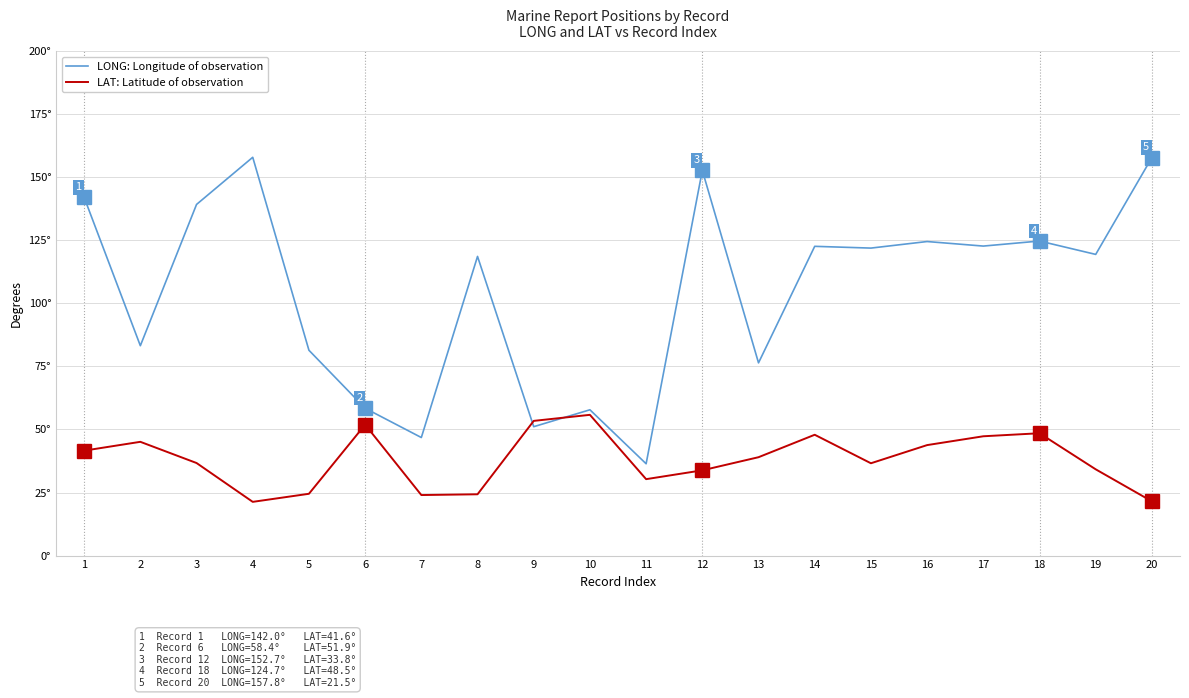

Is it true that LAT: Latitude of observation equals 23.5 at 17?

False